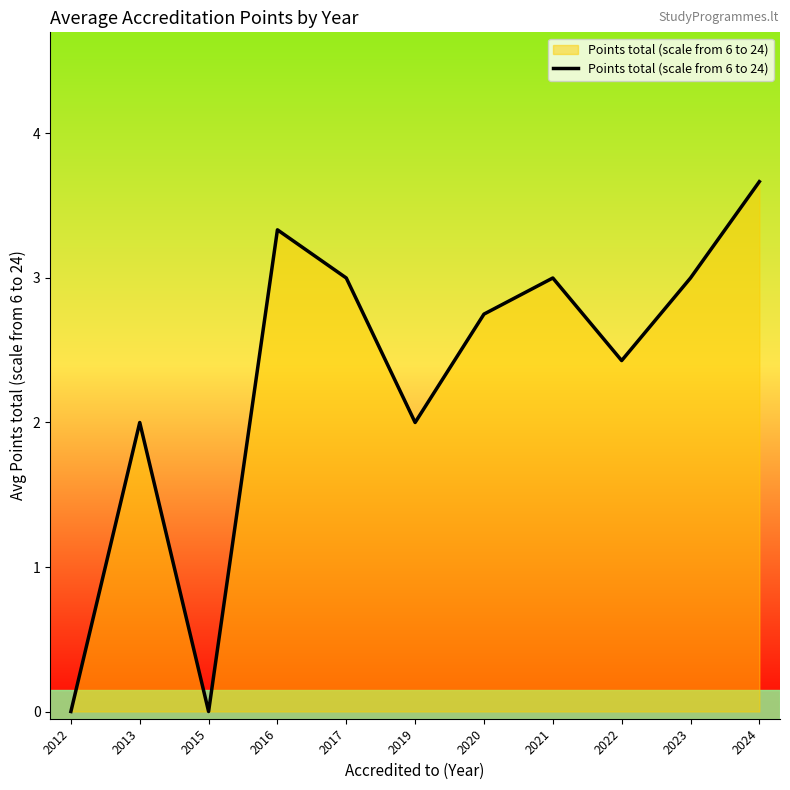

What is the ratio of the value at 2019 to the value at 2022?

0.8